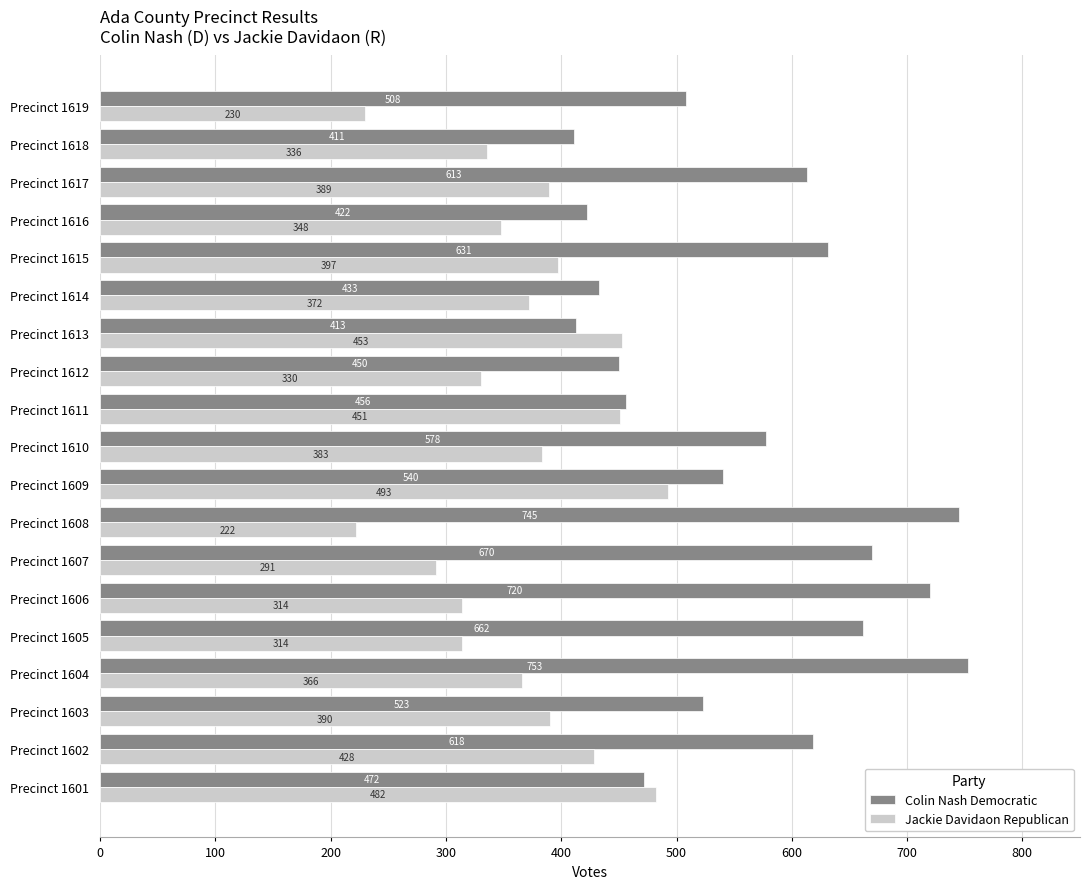

At how many categories does at least one series exceed 269?

19